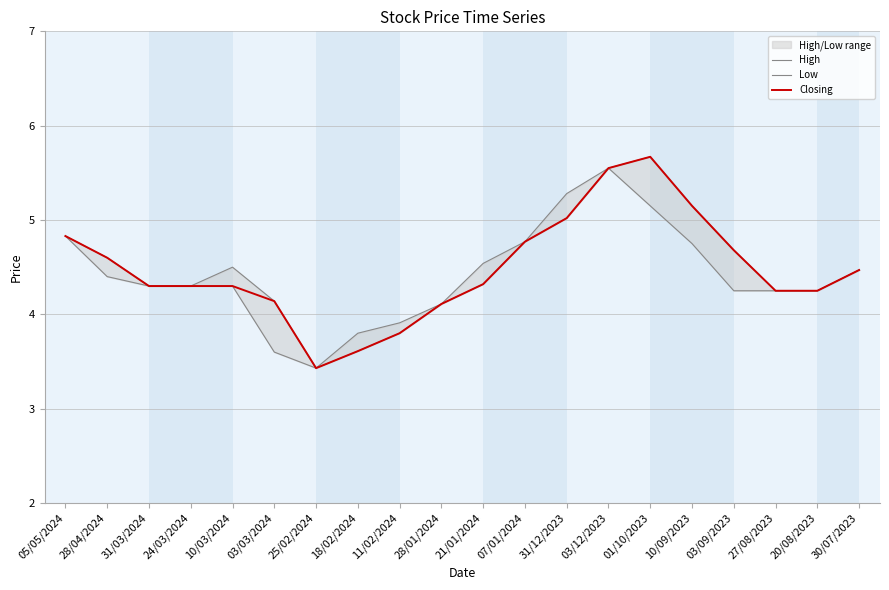

What is the label of the 2nd point from the right?

20/08/2023